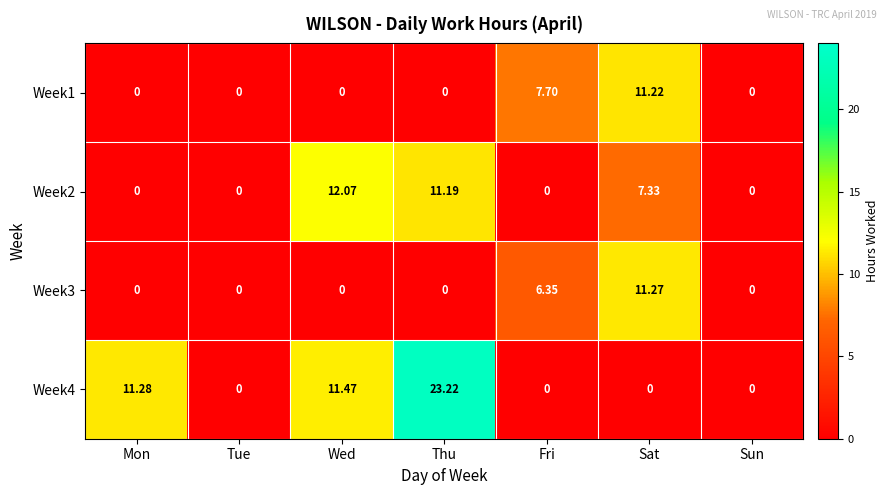

At which category is the sum across all series the highest?

Thu